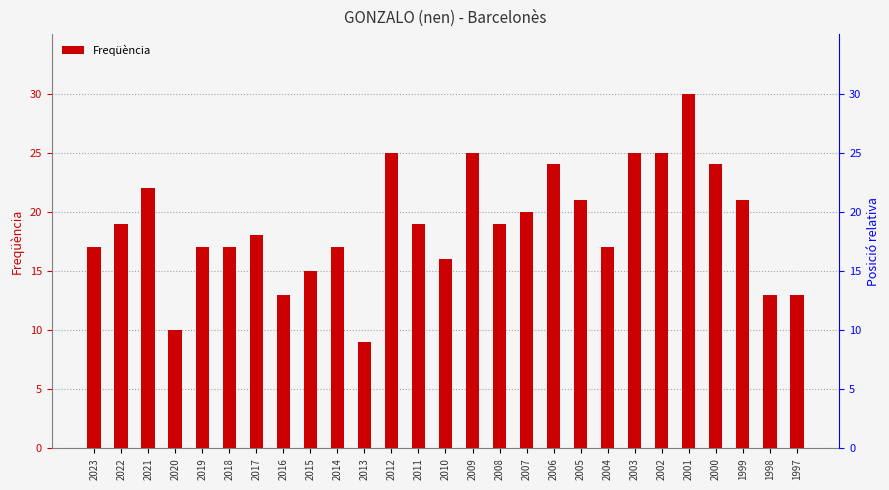

Rank the categories by value from lowest to highest.

2013, 2020, 2016, 1998, 1997, 2015, 2010, 2023, 2019, 2018, 2014, 2004, 2017, 2022, 2011, 2008, 2007, 2005, 1999, 2021, 2006, 2000, 2012, 2009, 2003, 2002, 2001